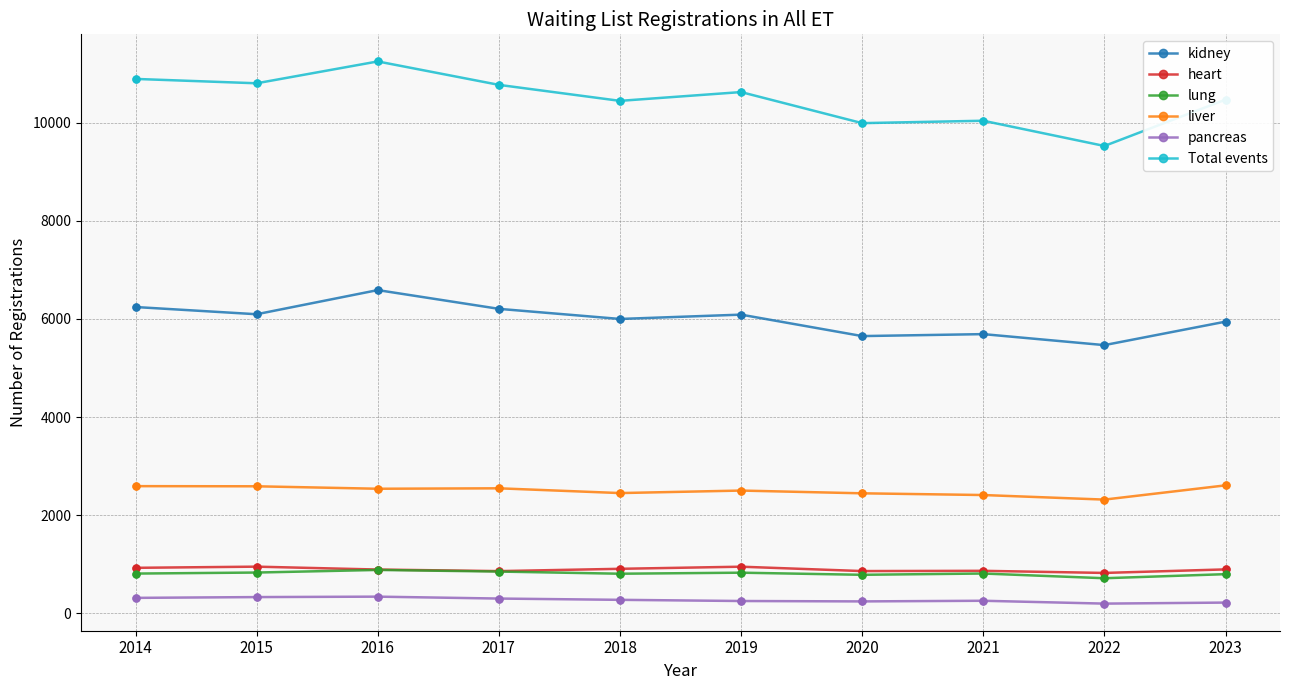

What is the total value across all series at 2016?

22488